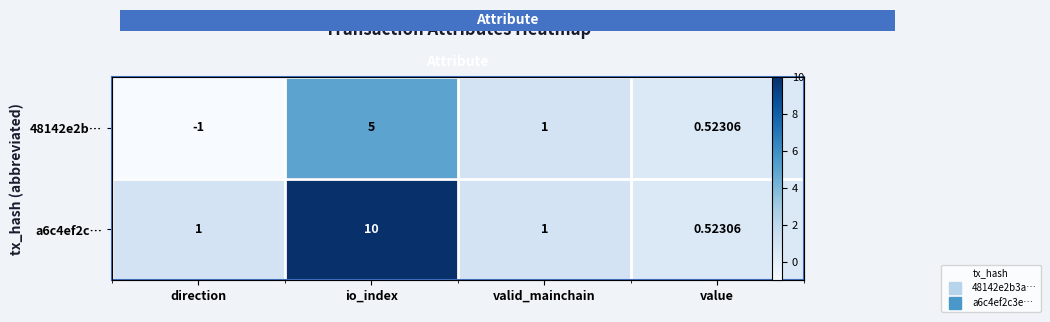

Read the a6c4ef2c… value at io_index.

10.0